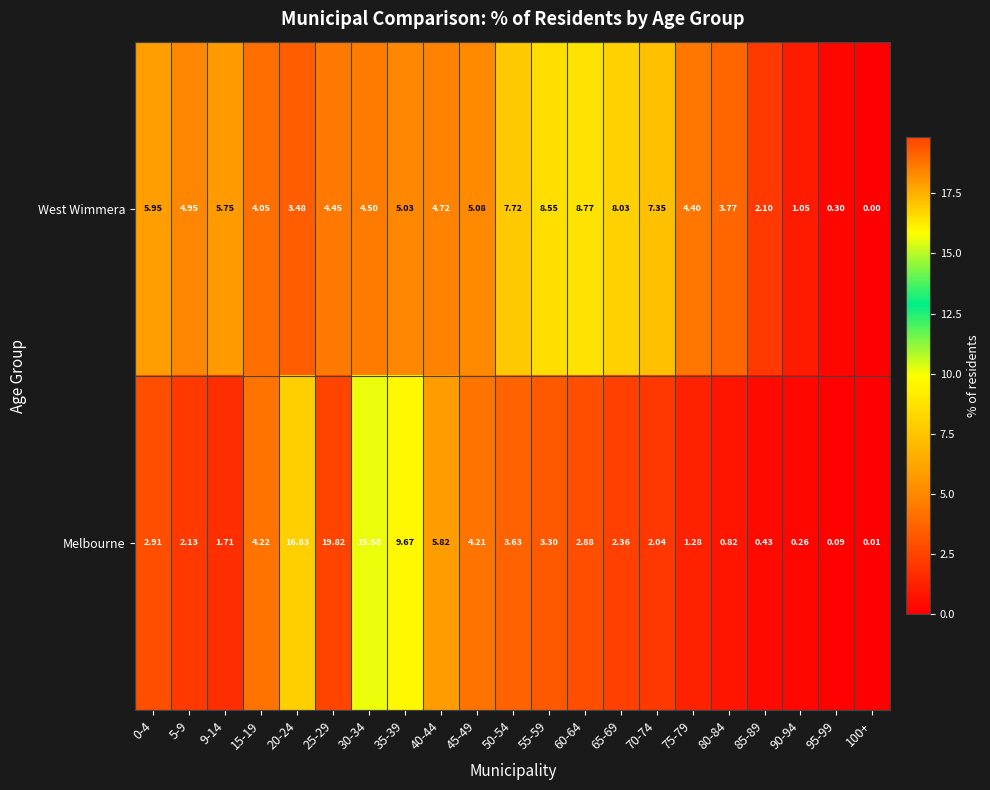

Between 9-14 and 65-69, which series saw the biggest shift?

West Wimmera